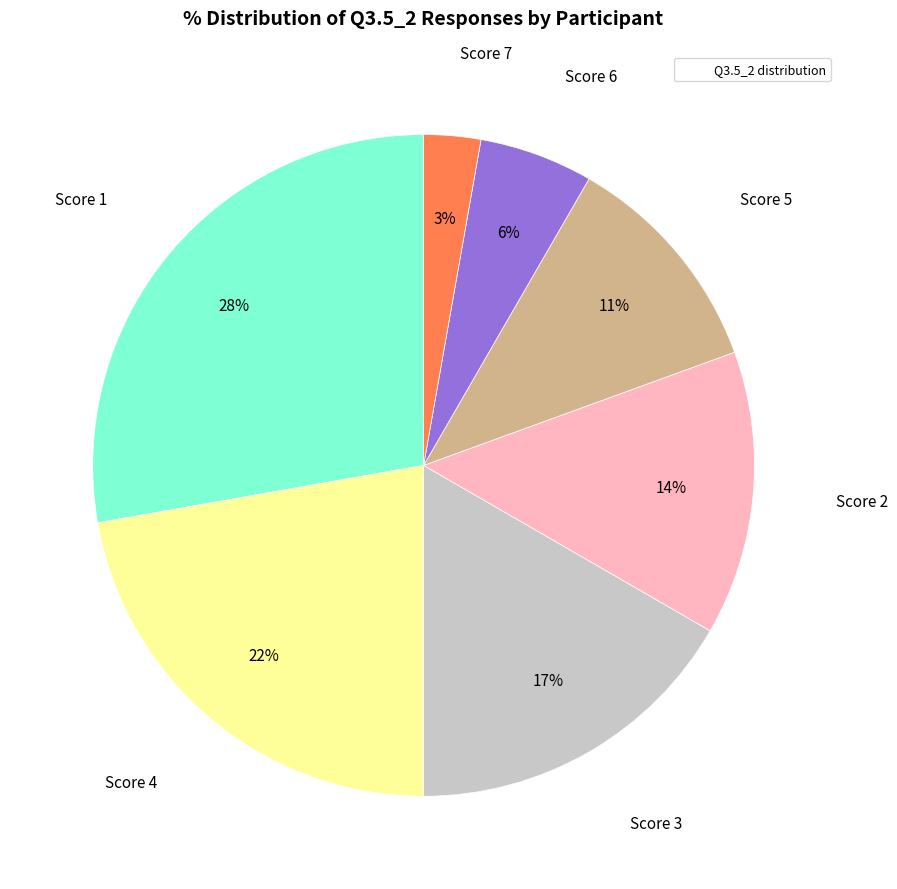

To the nearest percent, what is the difference between the largest and smallest slice percentages?

25%